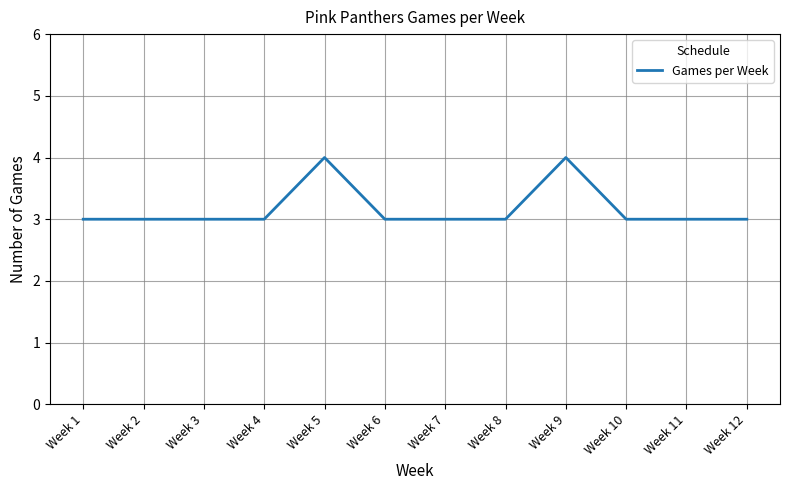

What is the maximum value shown in the chart?

4